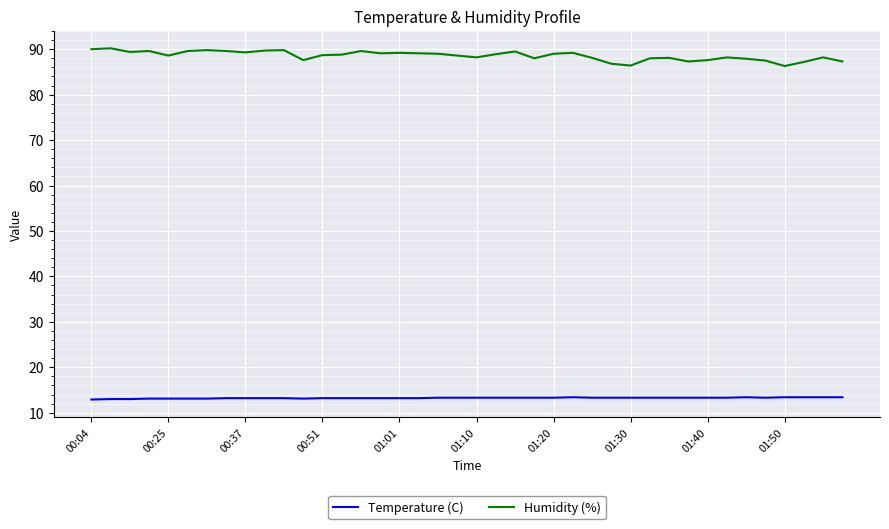

At how many categories does at least one series exceed 47?

40